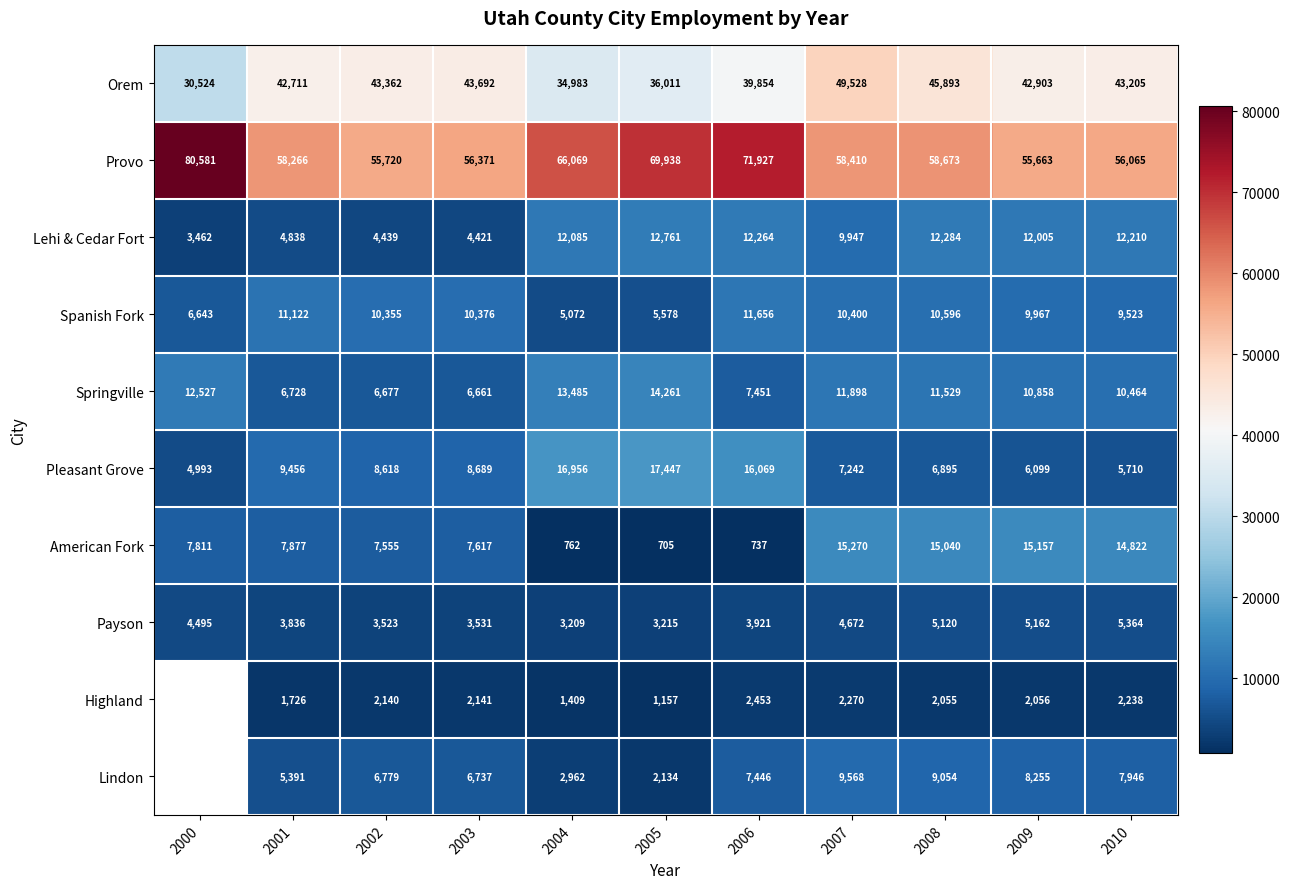

Which series changed the most between 2001 and 2005?

Provo